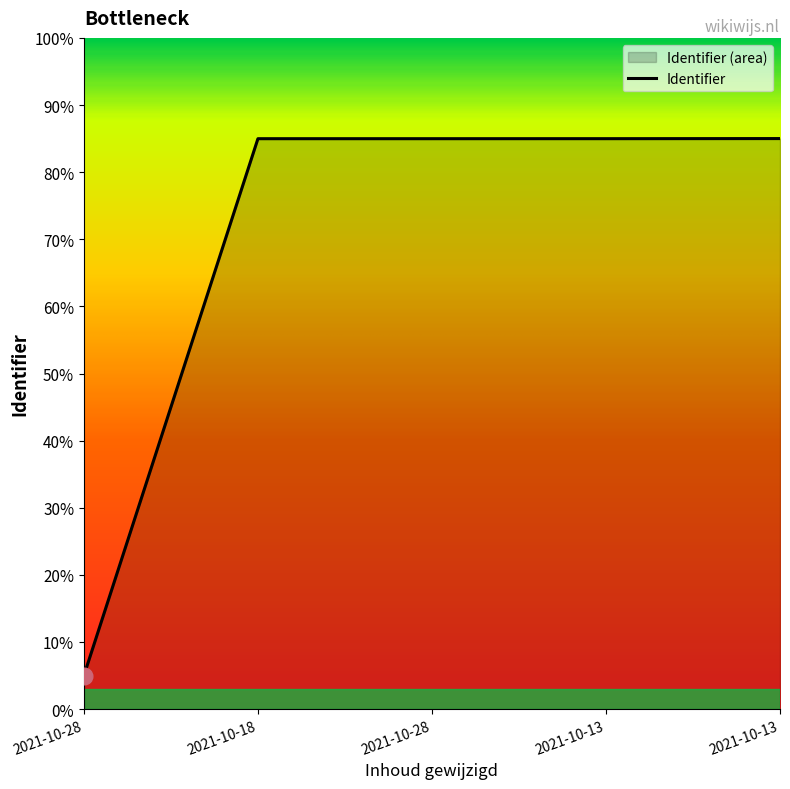

The chart shows a value of 85.0 at 2021-10-13. True or false?

True